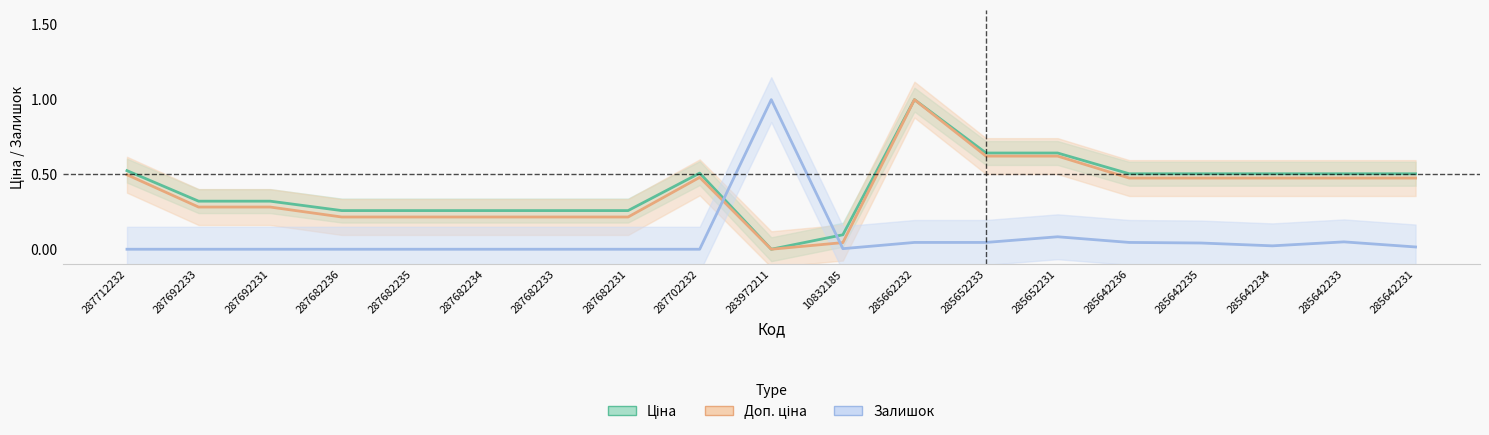

Where is the first local minimum for Ціна?

283972211